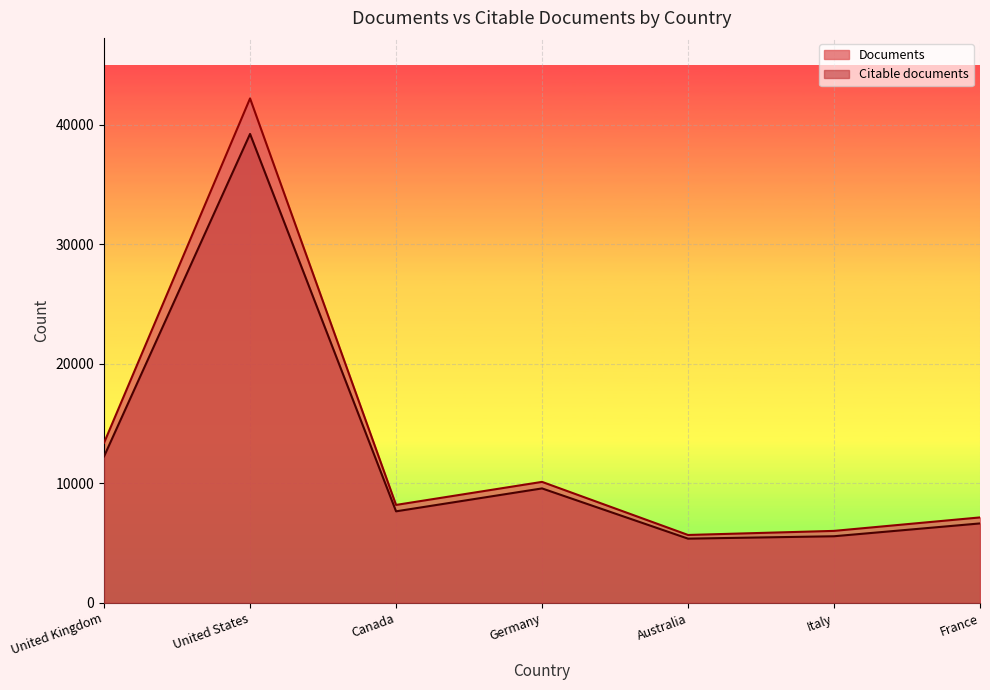

True or false: Documents has more than 2 interior local peaks.

False